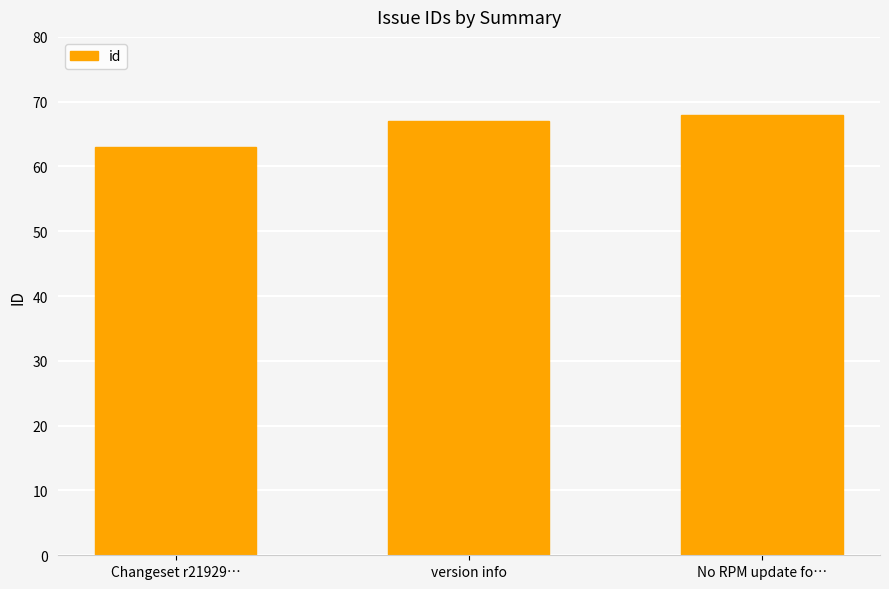

List the labels in order of value, smallest first.

Changeset r21929…, version info, No RPM update fo…